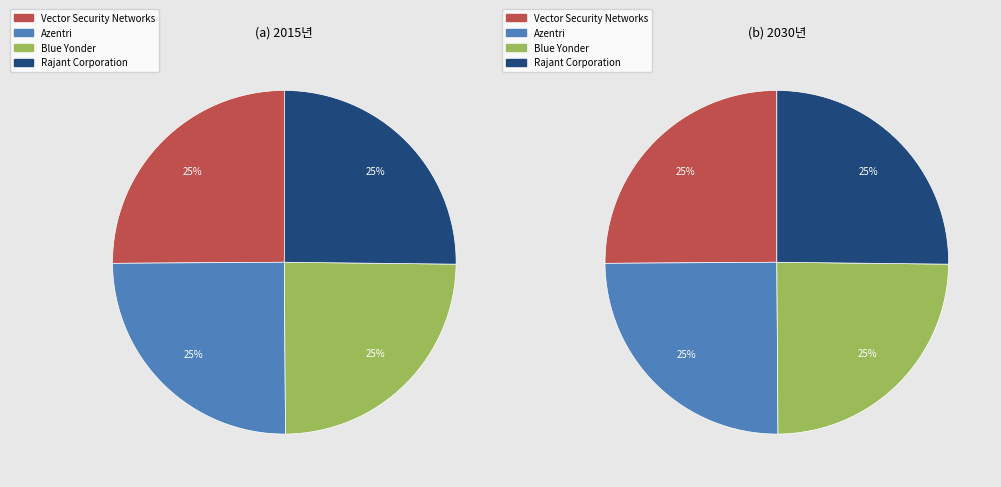

To the nearest percent, what percentage of the pie is Azentri?

25%